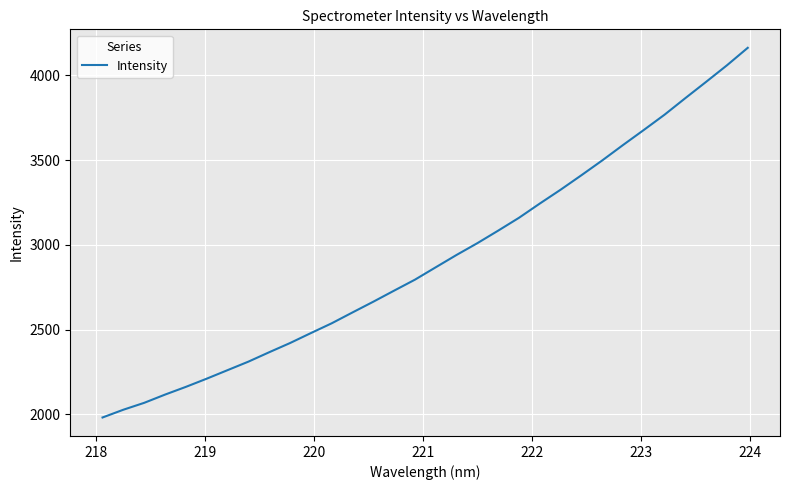

What is the maximum value shown in the chart?

4162.4